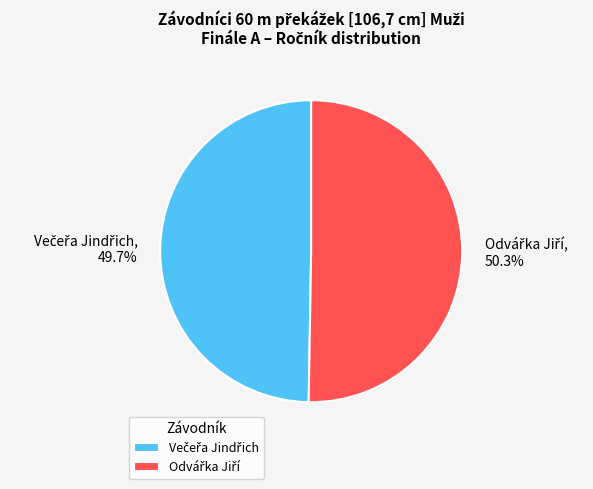

Is there a majority slice in this chart?

Yes